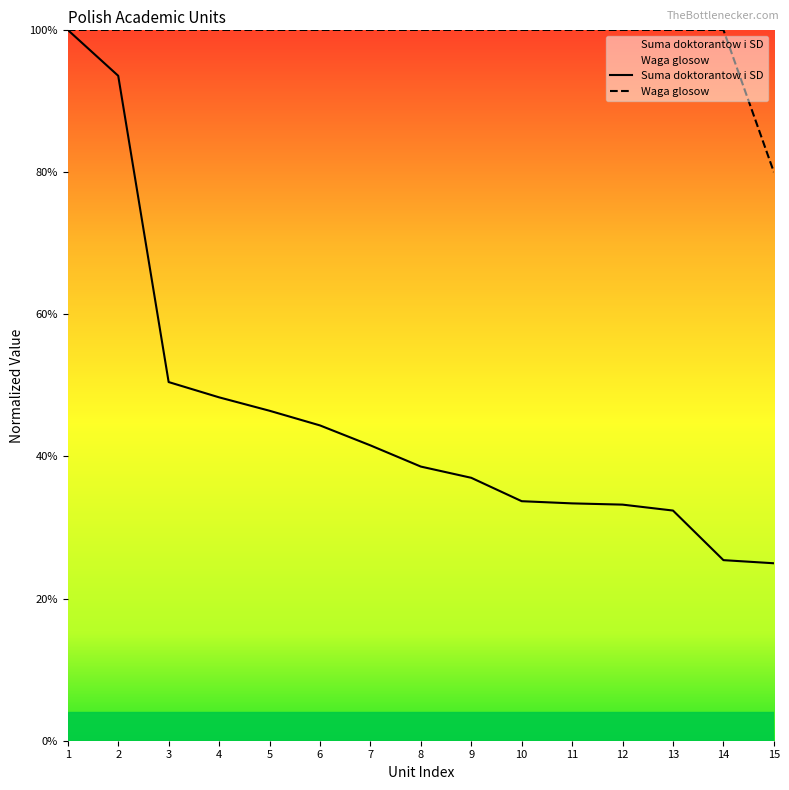

Between 6 and 12, which series saw the biggest shift?

Suma doktorantow i SD